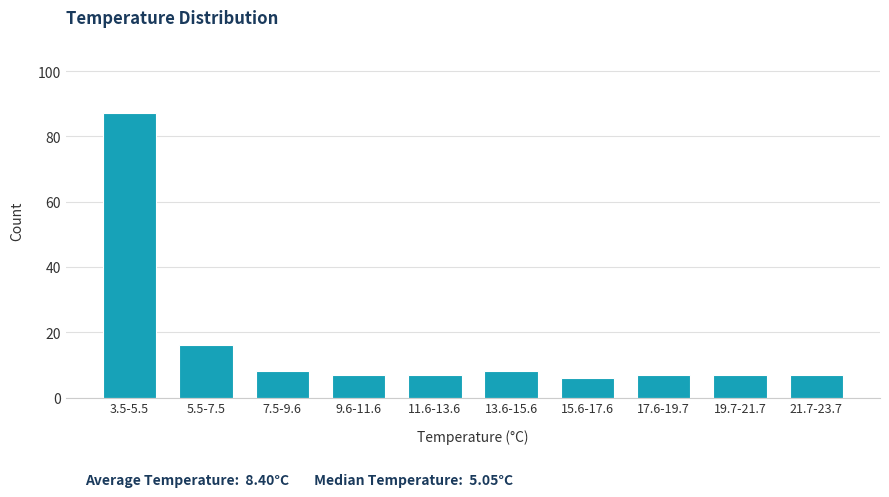

Reading right to left, transcribe all the data shown in this chart.

21.7-23.7=7	19.7-21.7=7	17.6-19.7=7	15.6-17.6=6	13.6-15.6=8	11.6-13.6=7	9.6-11.6=7	7.5-9.6=8	5.5-7.5=16	3.5-5.5=87